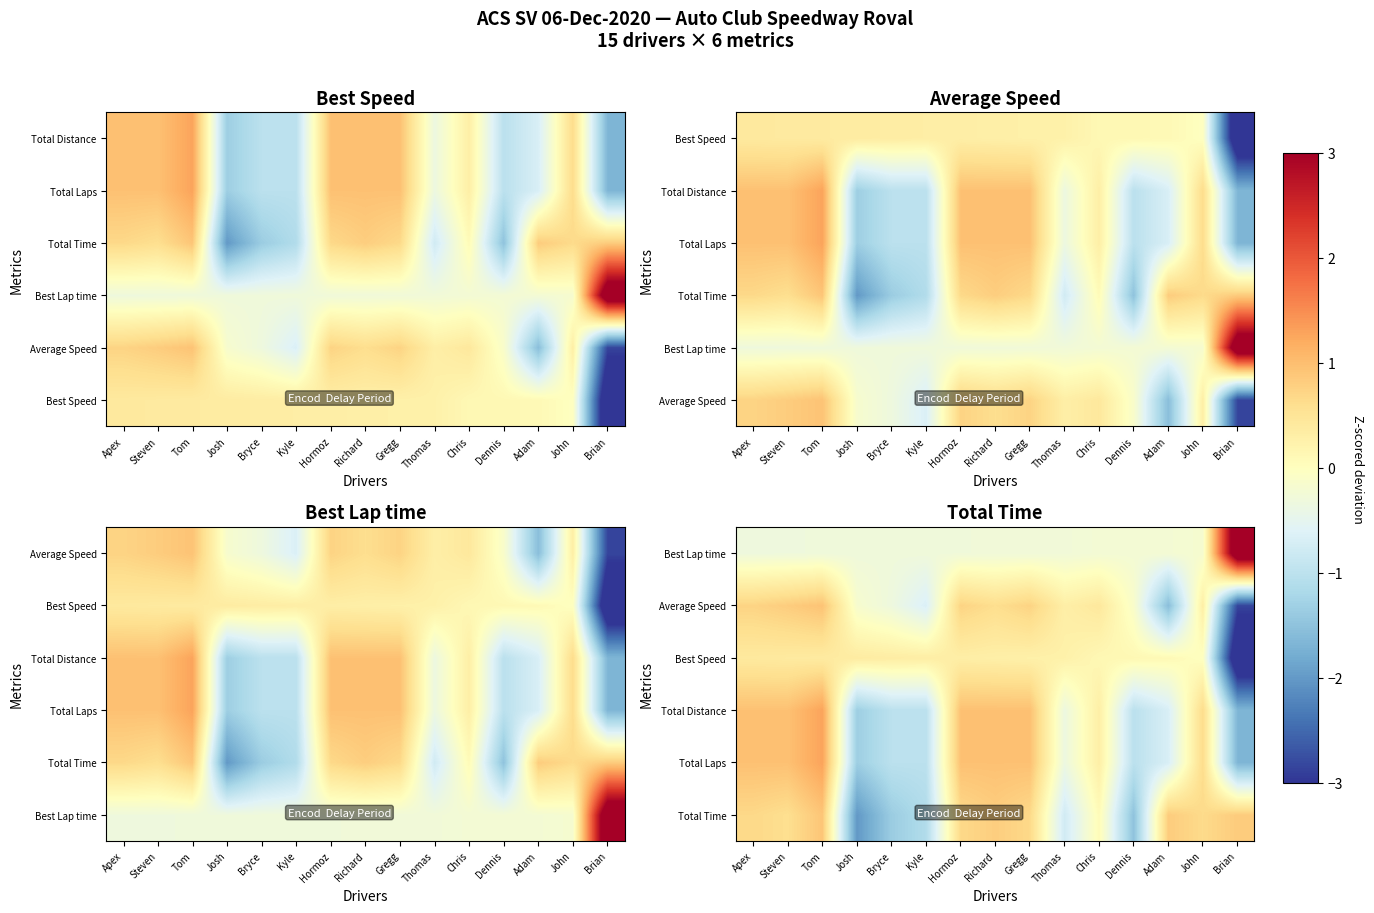

Is the value of Total Time at Apex greater than the value of Total Distance at John?

Yes